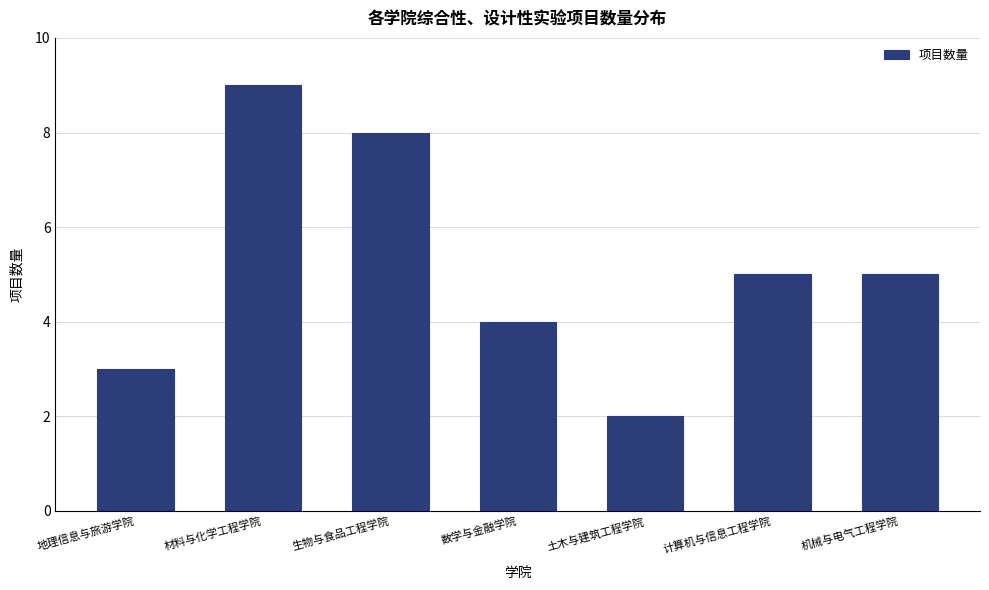

Reading right to left, list all the values displayed in this chart.

5	5	2	4	8	9	3